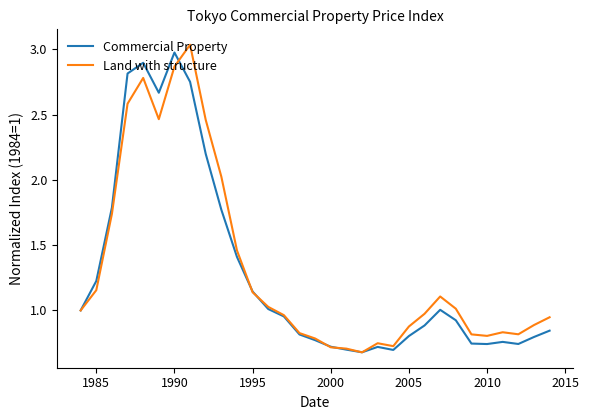

At how many categories does at least one series exceed 2?

7